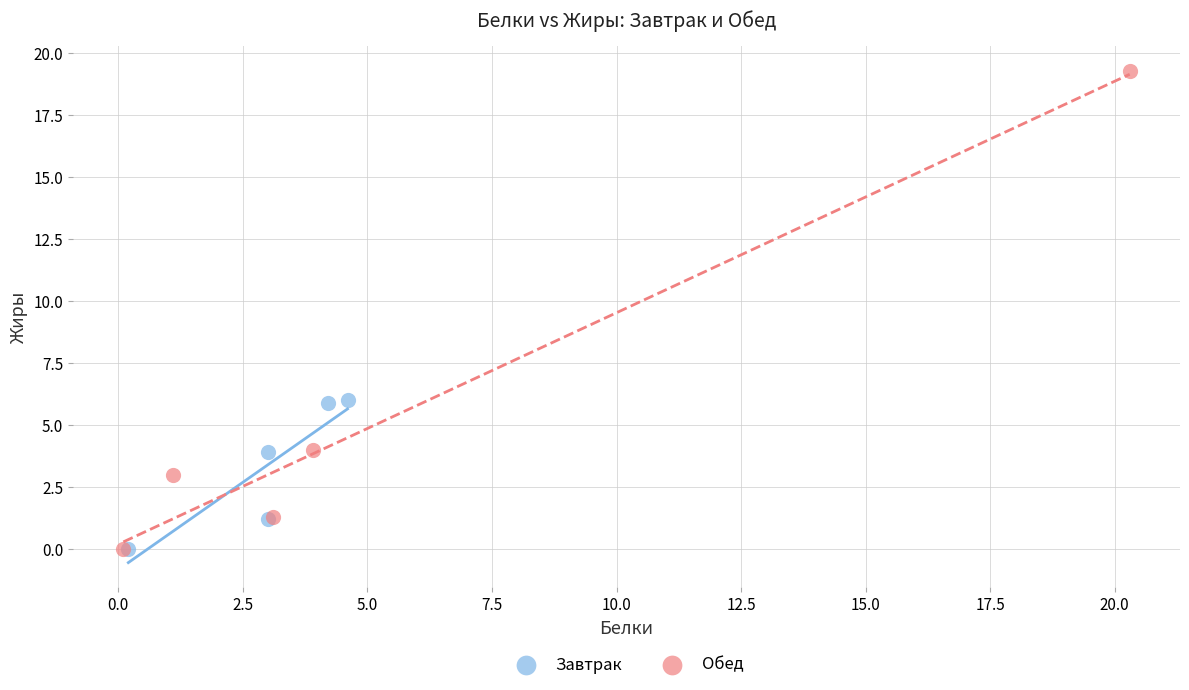

Which series has the largest Y range (max minus min)?

Обед